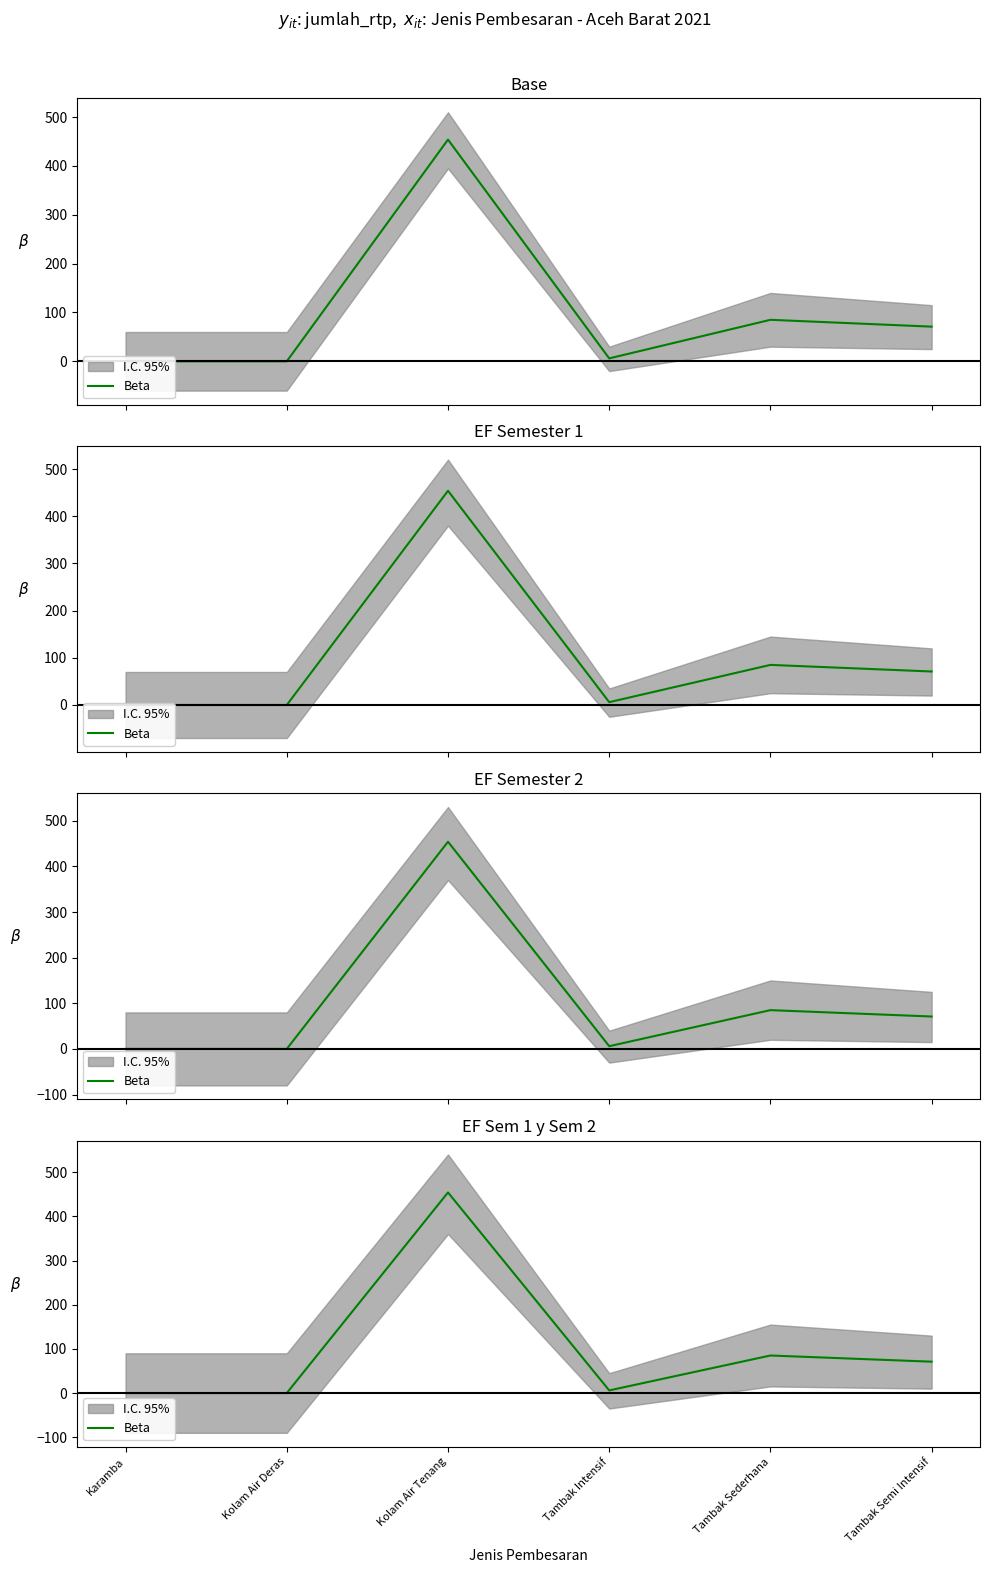

What is the label of the 6th point from the left?

Tambak Semi Intensif